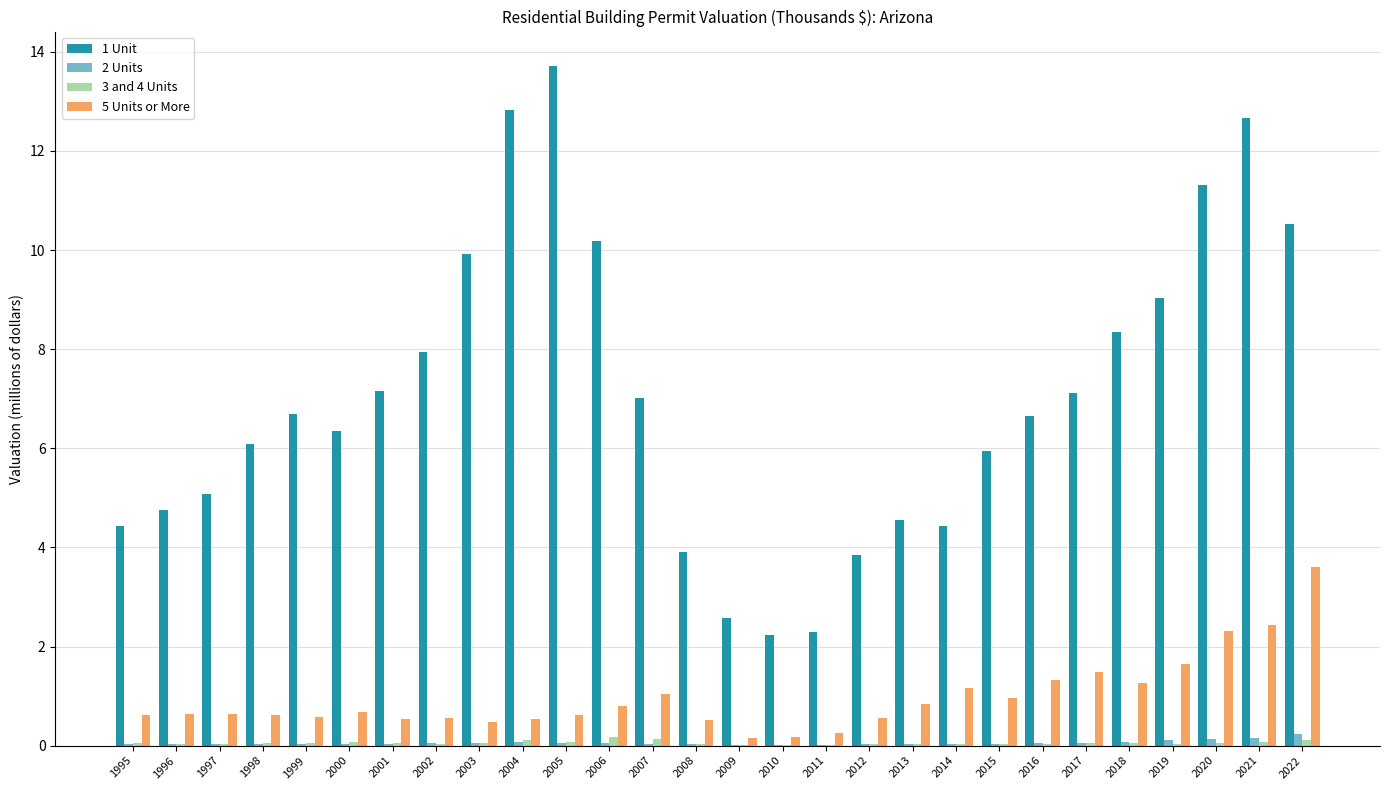

Are the bars horizontal?

No